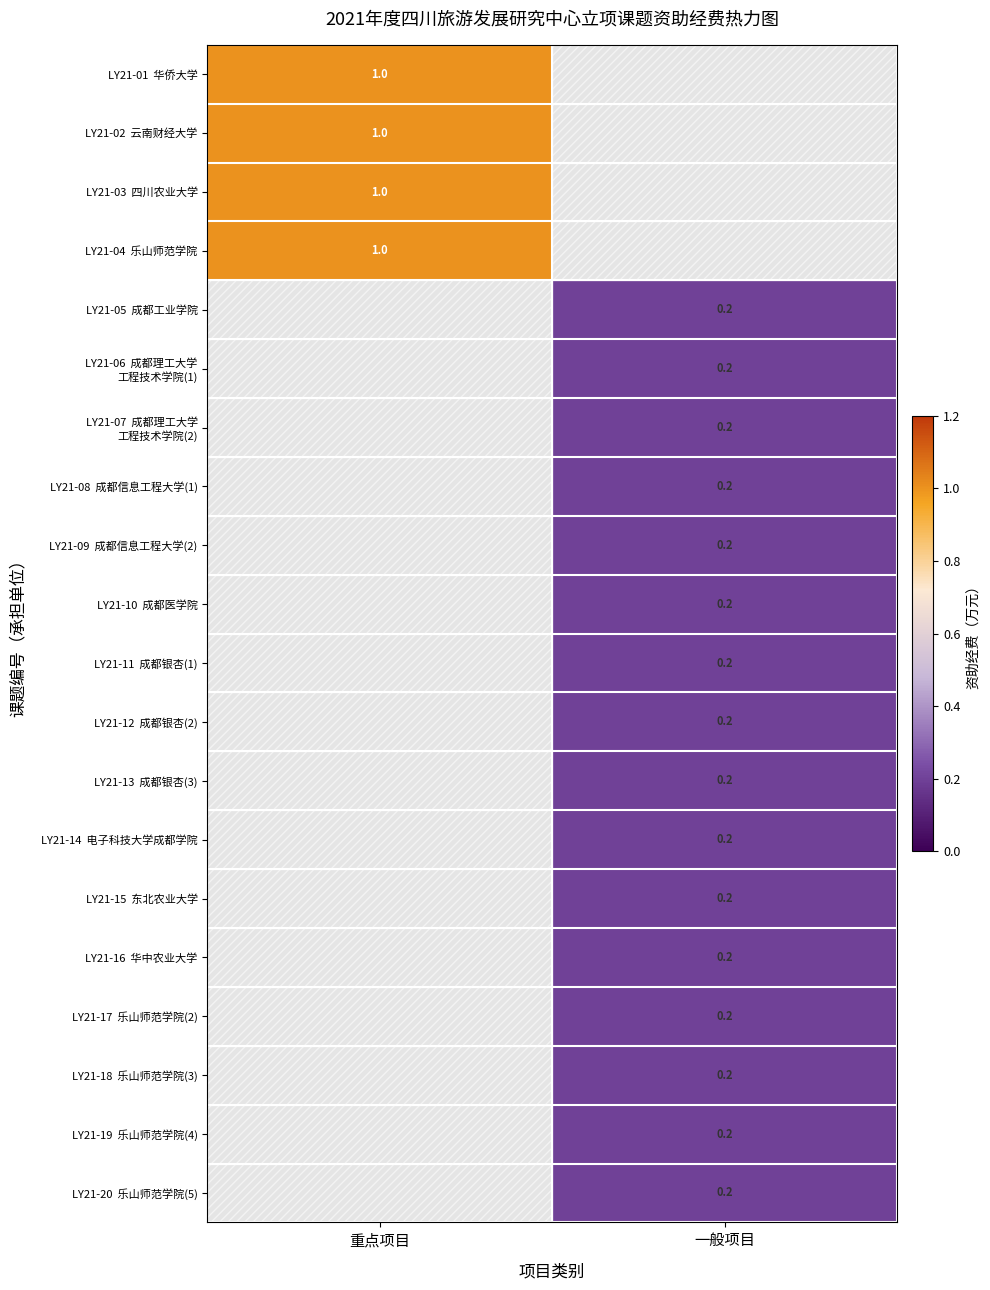

True or false: LY21-14 电子科技大学成都学院 has a value of 0.1 at 重点项目.

False